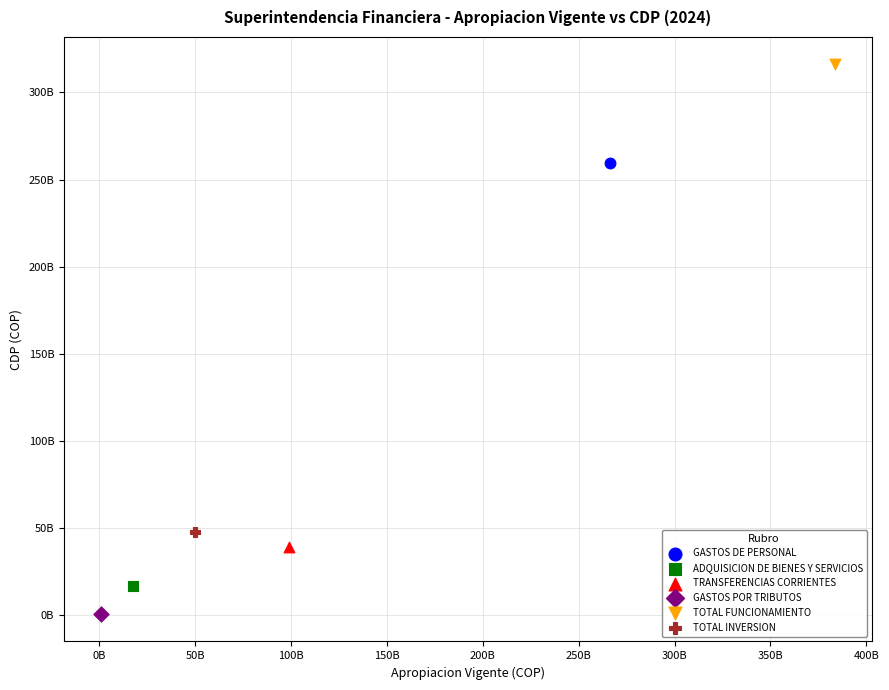

Which series contains the lowest Y value?

GASTOS POR TRIBUTOS